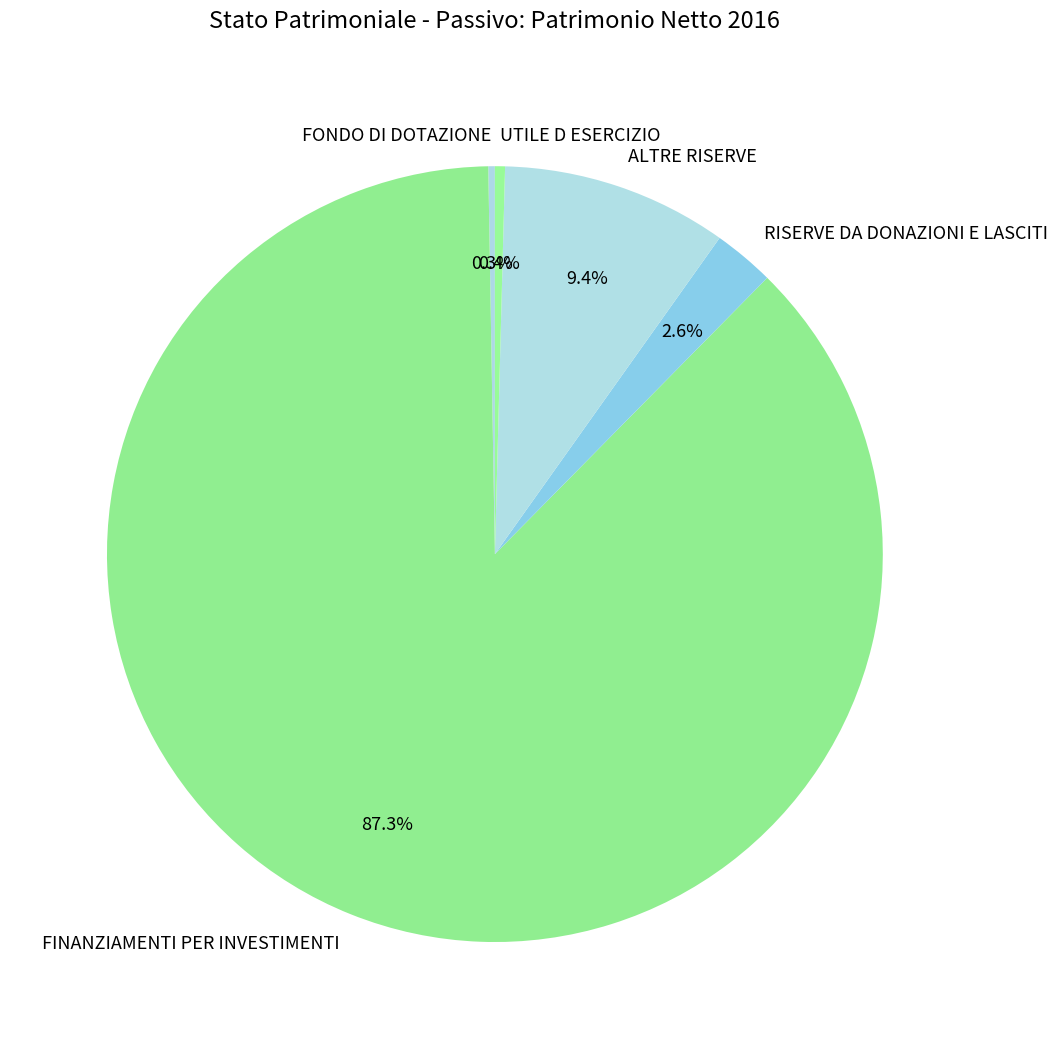

What portion of the pie excludes RISERVE DA DONAZIONI E LASCITI?

97.4%